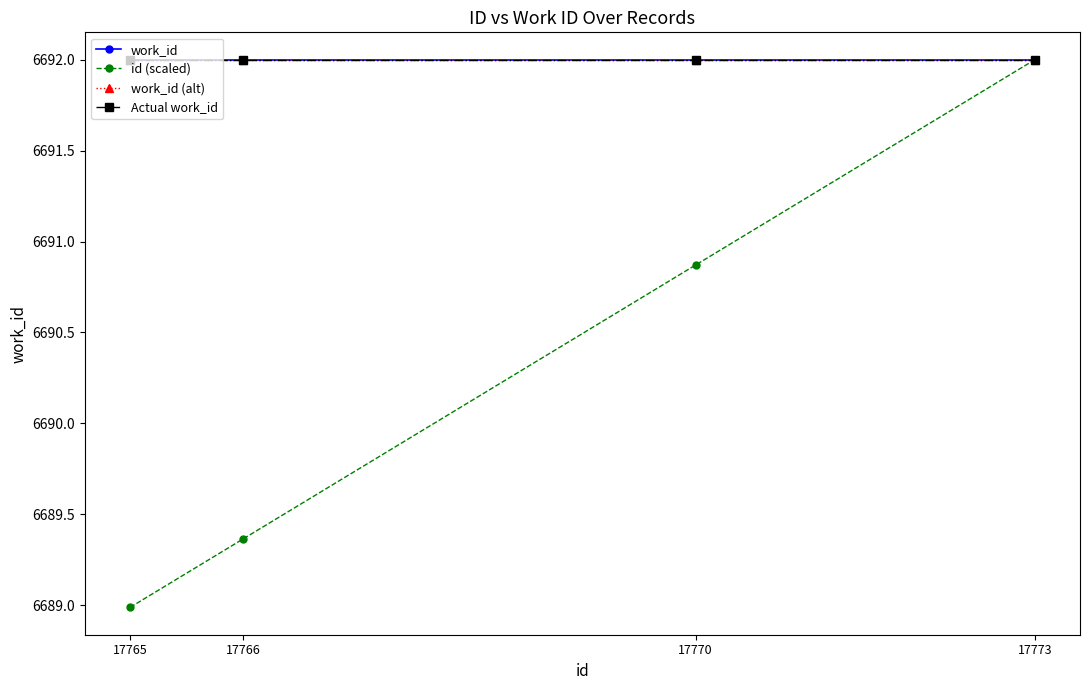

Which series has the largest total across all categories?

work_id